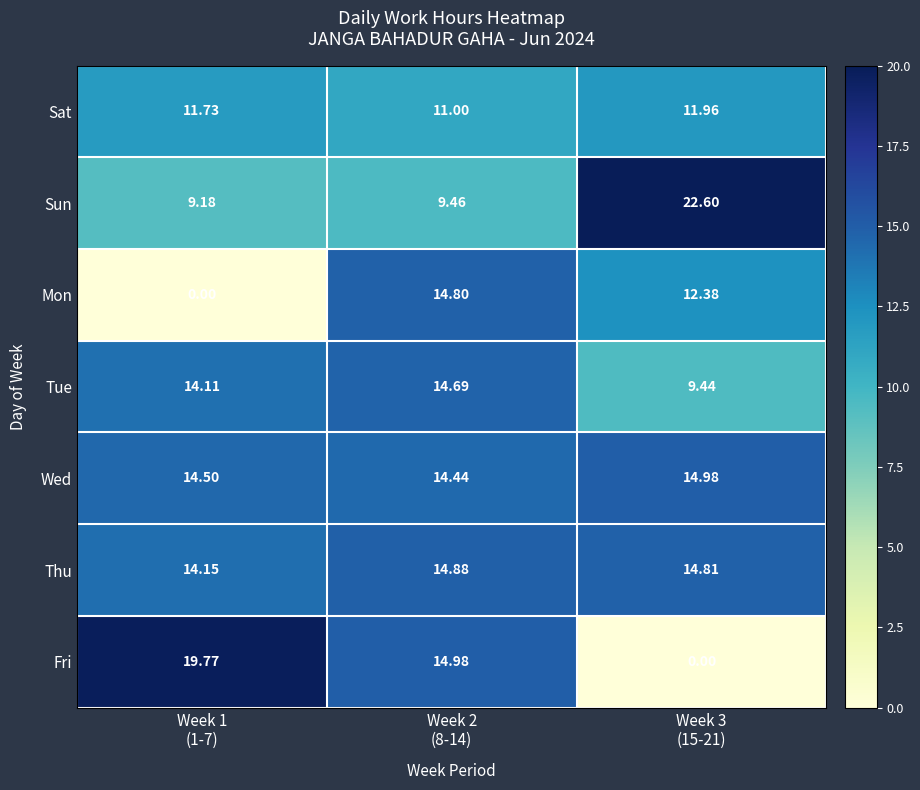

List the series in order of their peak value, highest first.

Sun, Fri, Wed, Thu, Mon, Tue, Sat